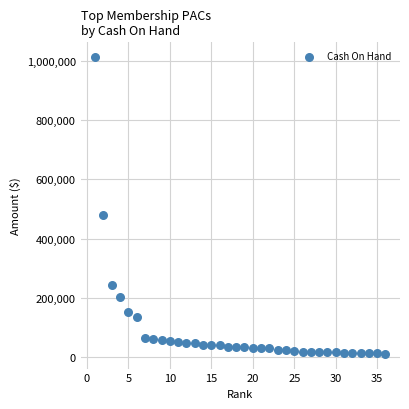

What is the range of Y values (max minus min)?

998906